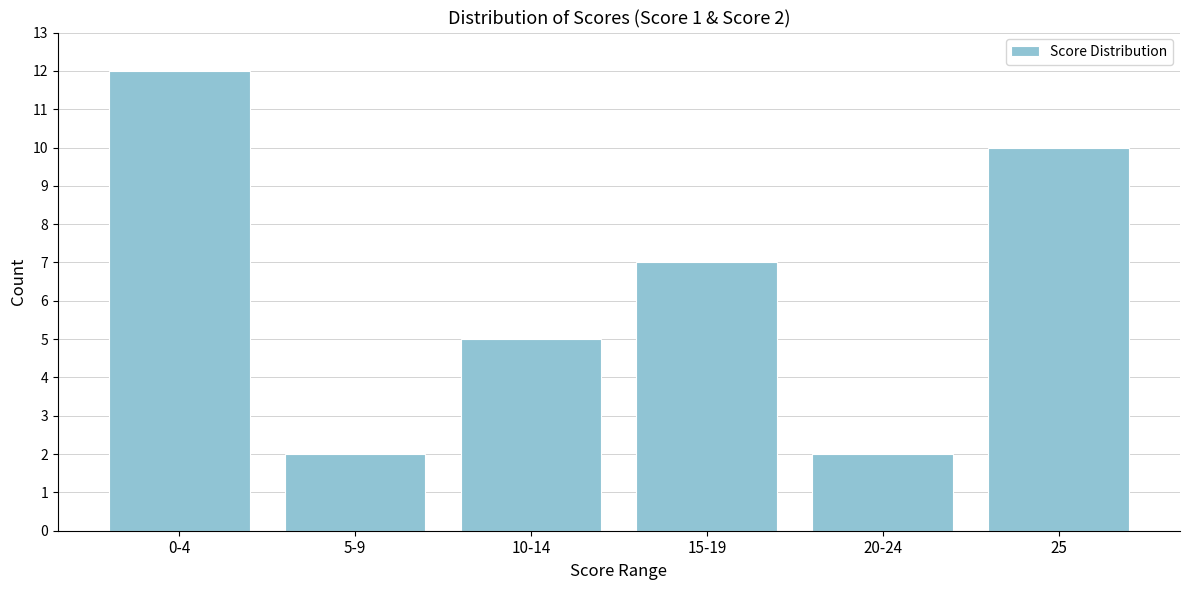

Reading left to right, list all the values displayed in this chart.

12	2	5	7	2	10